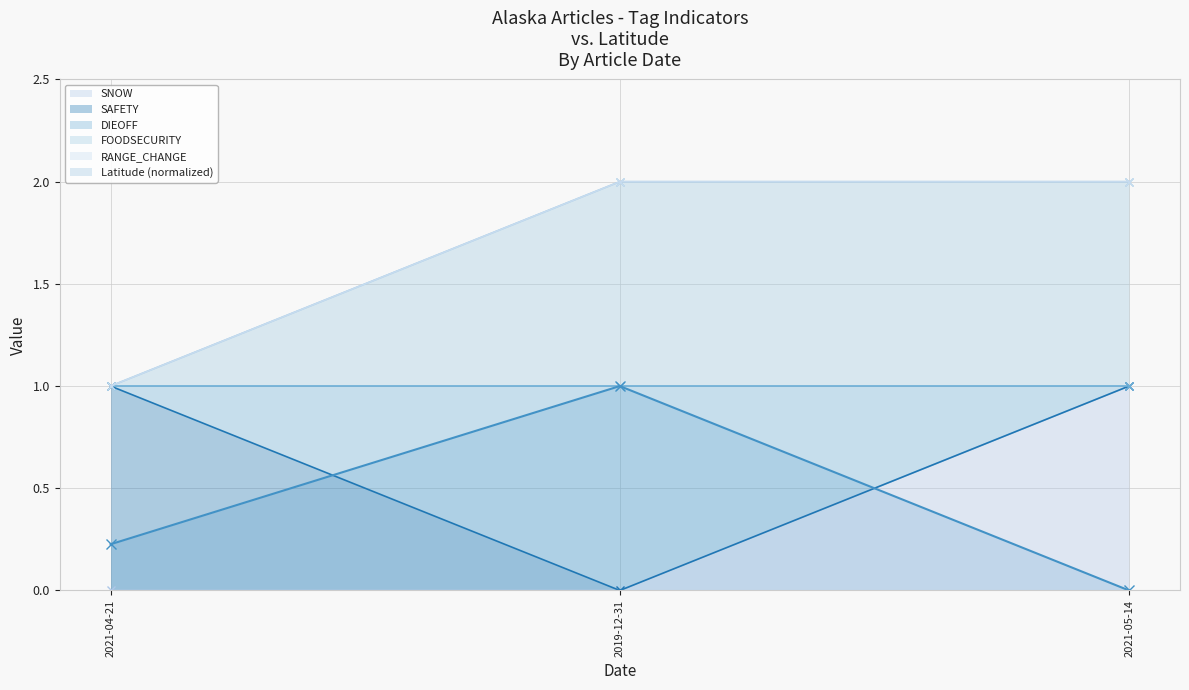

The value of FOODSECURITY at 2019-12-31 is 4. True or false?

False